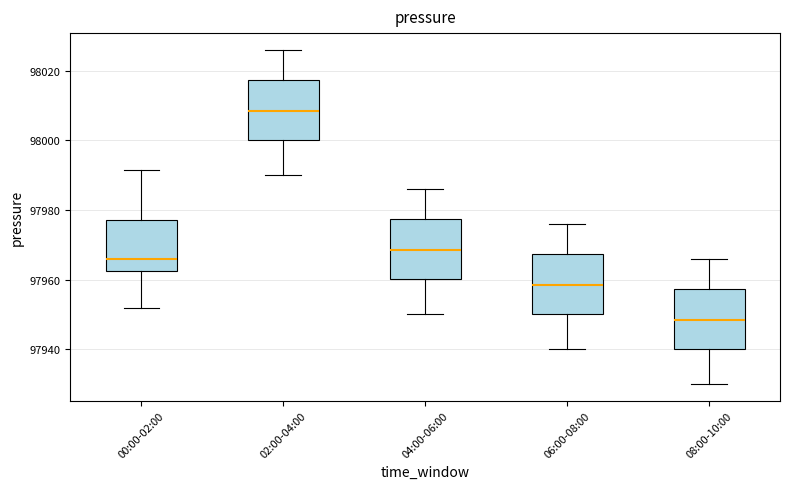

Which box's median line is the lowest?

08:00-10:00